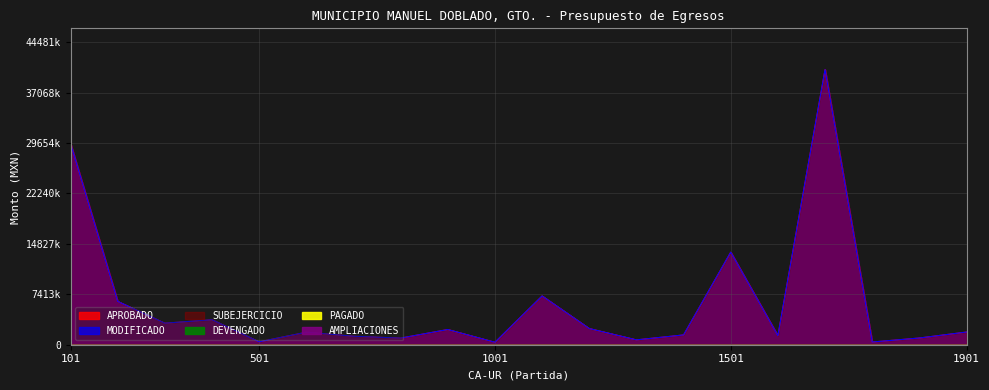

True or false: DEVENGADO and APROBADO cross at least once.

False